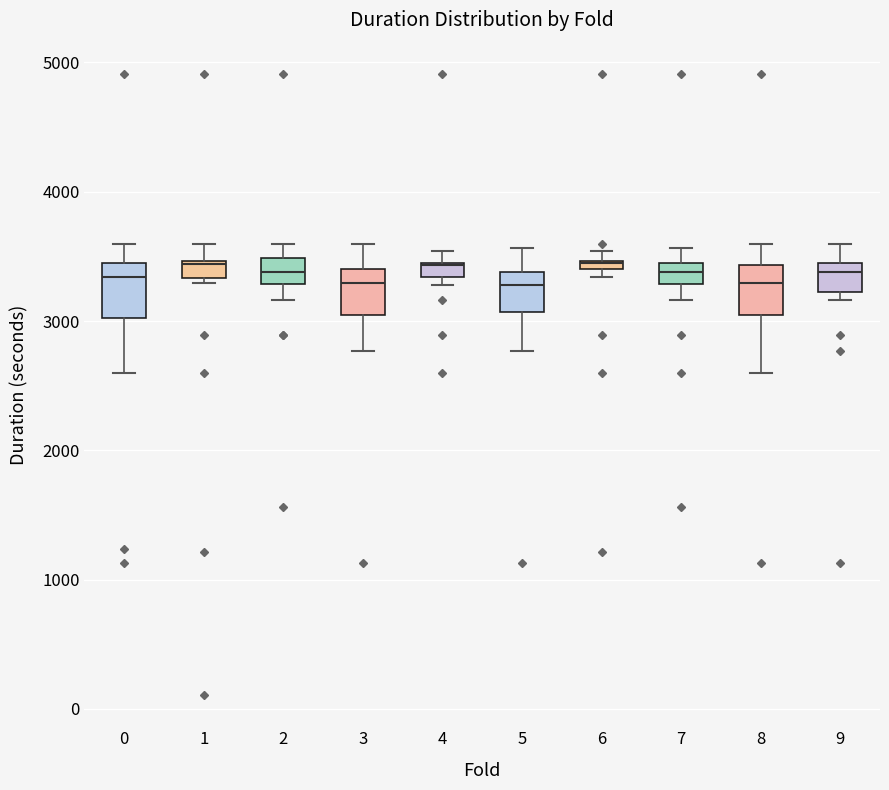

Where does the median line of the box at x = 8 sit on the y-axis? The values are not printed on the chart, so give them approximately, as read against the axis.

3300